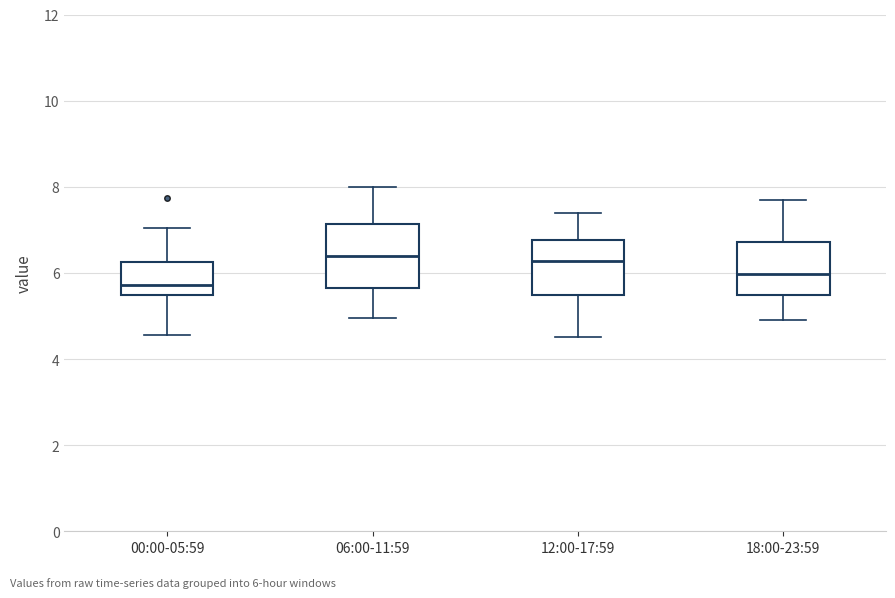

Where does the median line of the box for 06:00-11:59 sit on the y-axis? The values are not printed on the chart, so give them approximately, as read against the axis.

6.4